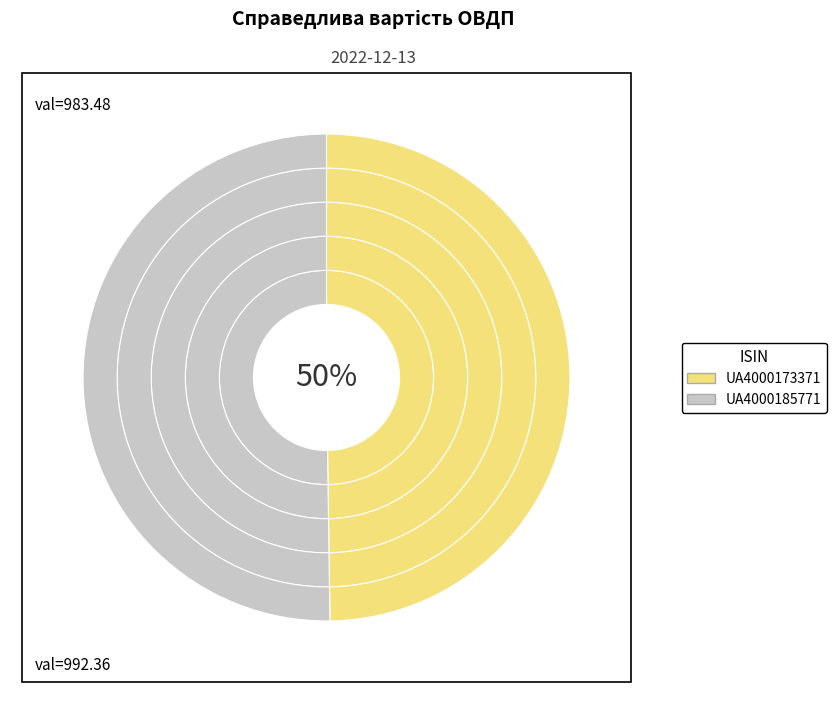

Does UA4000173371 account for over 50% of the chart?

No